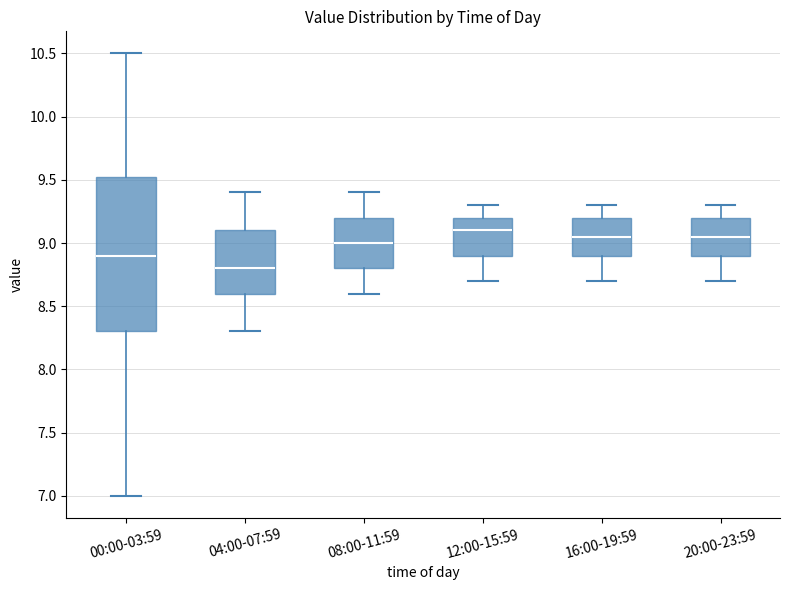

Which box is the tallest, from its lower edge to its upper edge?

00:00-03:59